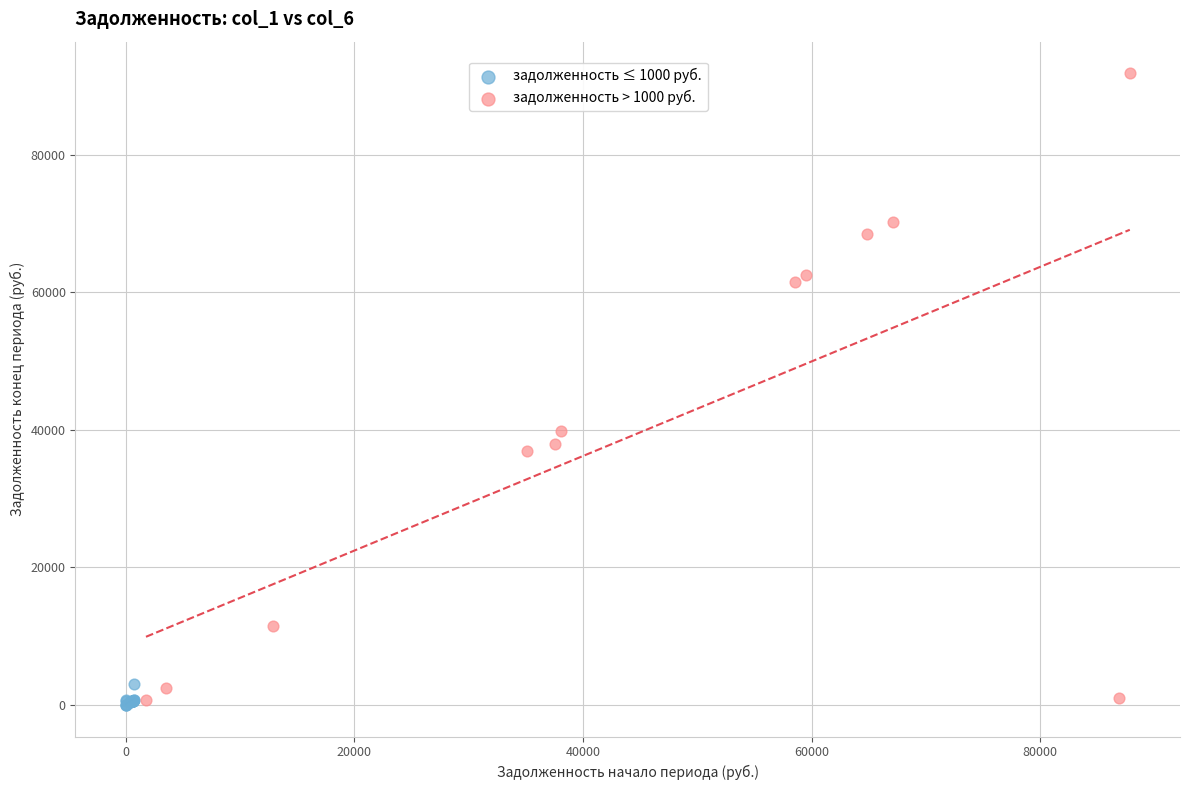

Which series contains the highest Y value?

задолженность > 1000 руб.